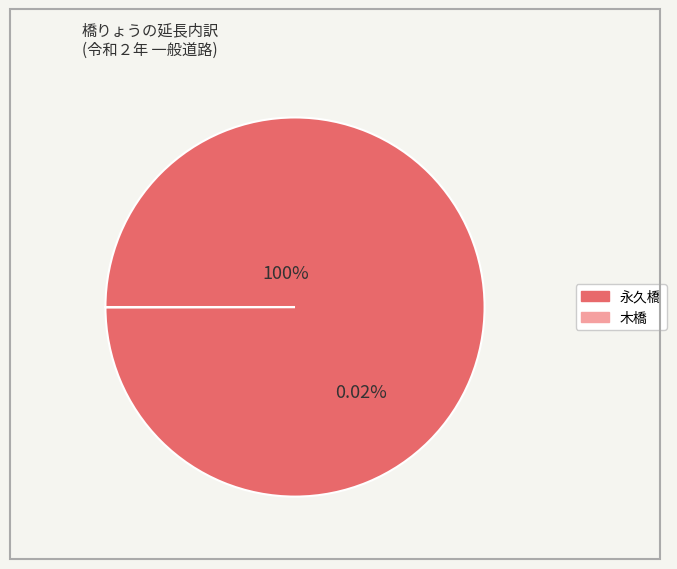

To the nearest percent, what is the difference between the largest and smallest slice percentages?

100%